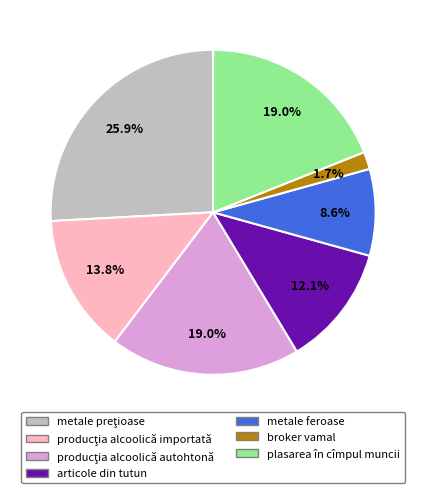

What percentage is NOT represented by metale feroase?

91.4%